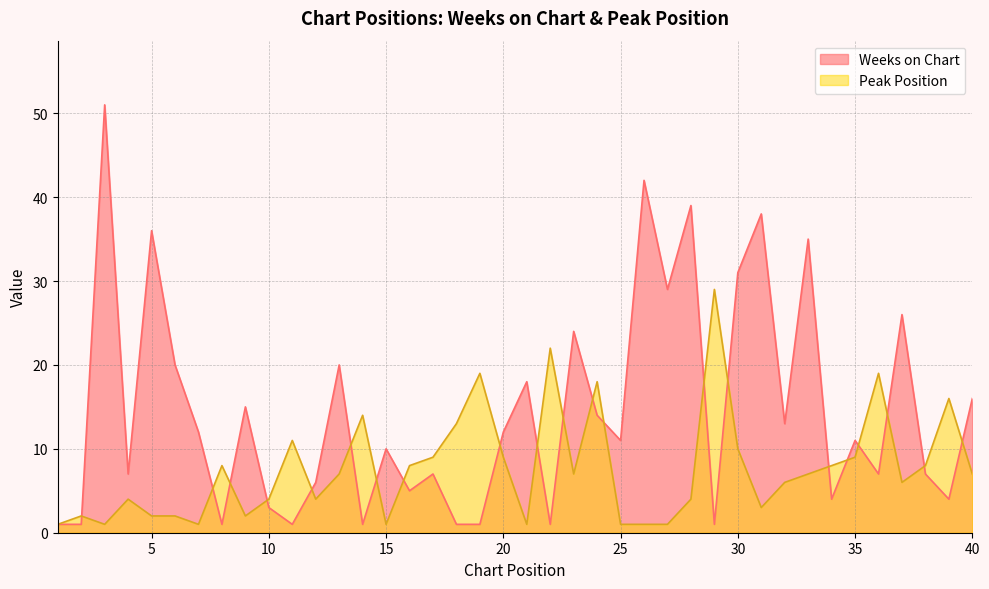

What is the lowest value of the Weeks on Chart series?

1